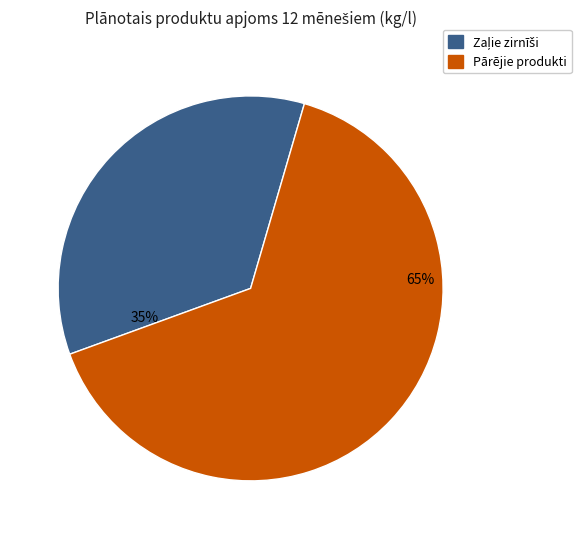

How many segments does this pie chart have?

2